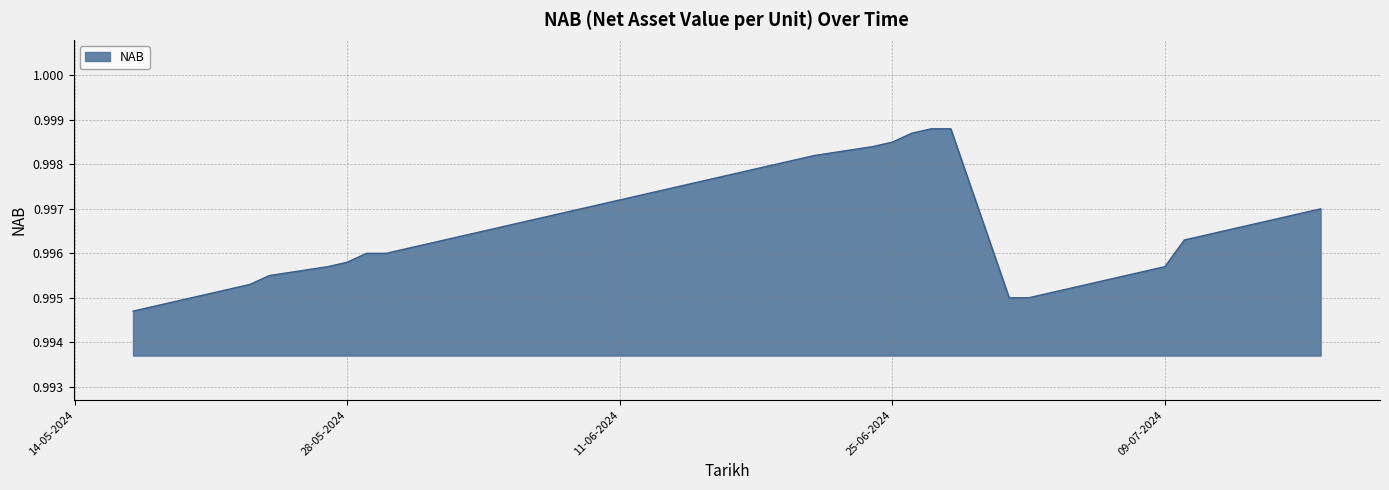

Reading left to right, extract all data points from this chart.

1.0	1.0	1.0	1.0	1.0	1.0	1.0	1.0	1.0	1.0	1.0	1.0	1.0	1.0	1.0	1.0	1.0	1.0	1.0	1.0	1.0	1.0	1.0	1.0	1.0	1.0	1.0	1.0	1.0	1.0	1.0	1.0	1.0	1.0	1.0	1.0	1.0	1.0	1.0	1.0